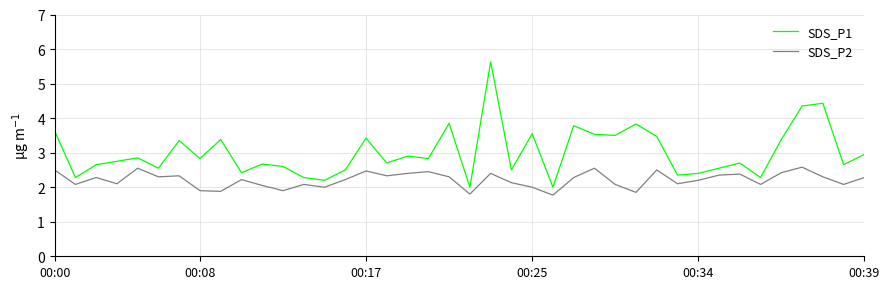

True or false: SDS_P2 and SDS_P1 cross at least once.

False